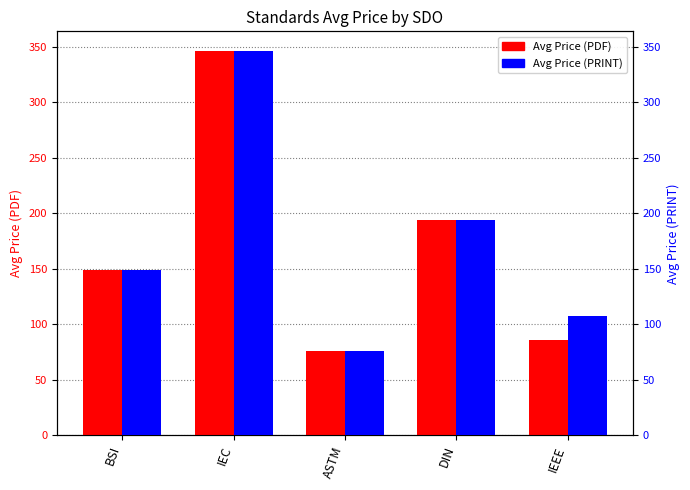

What value does the Avg Price (PDF) series have at IEEE?

86.0